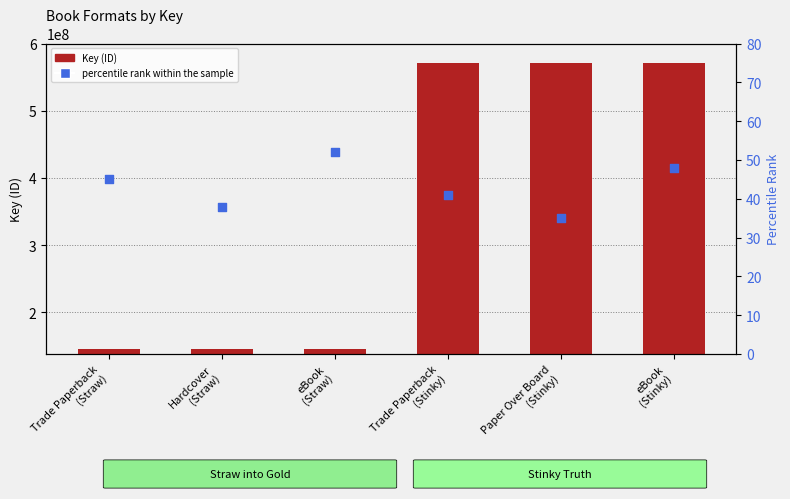

Which series has the widest spread of Y values?

Key (ID)